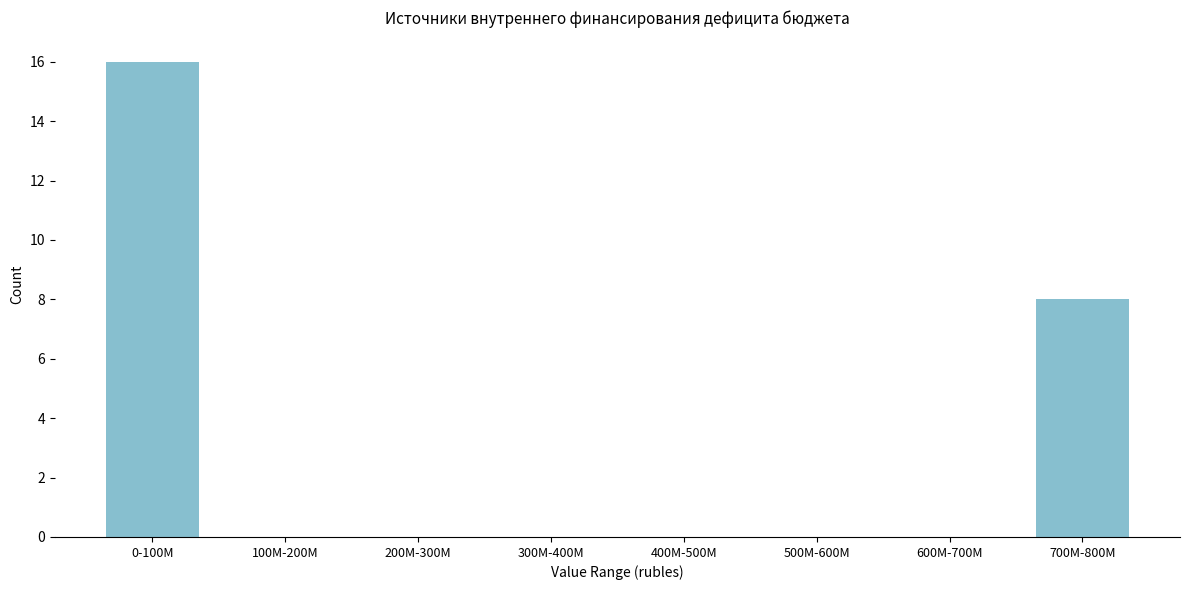

Reading left to right, what are all the values shown in this chart?

0-100M=16	100M-200M=0	200M-300M=0	300M-400M=0	400M-500M=0	500M-600M=0	600M-700M=0	700M-800M=8